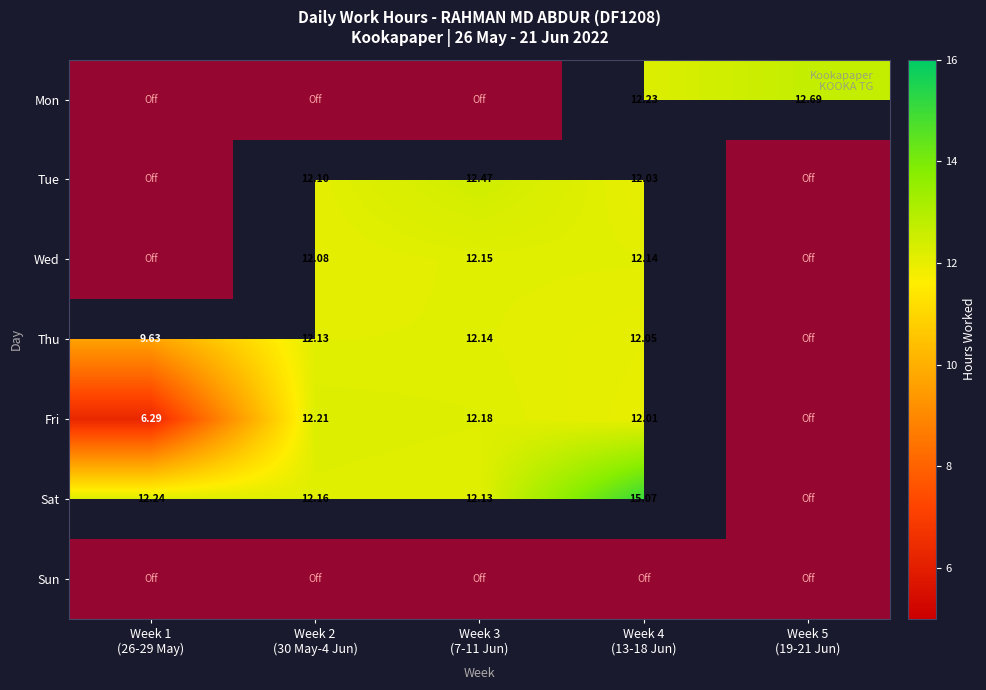

Between Week 1
(26-29 May) and Week 3
(7-11 Jun), which is larger?

Week 1
(26-29 May)